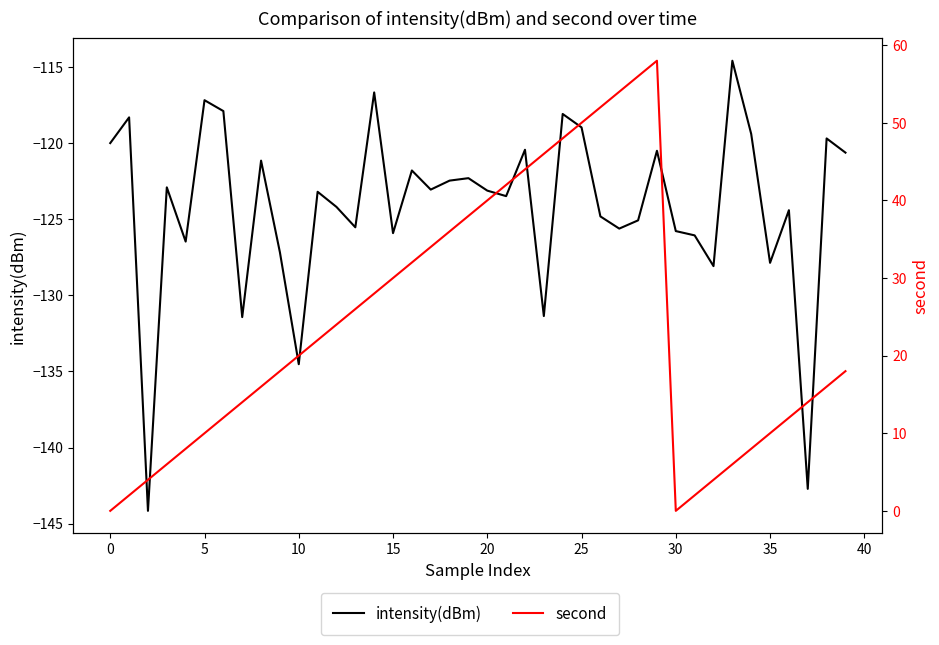

Reading left to right, transcribe all the data shown in this chart.

intensity(dBm): -120.0	-118.3	-144.2	-122.9	-126.5	-117.2	-117.9	-131.4	-121.1	-127.2	-134.5	-123.2	-124.2	-125.5	-116.7	-125.9	-121.8	-123.1	-122.5	-122.3	-123.1	-123.5	-120.4	-131.4	-118.1	-119.0	-124.8	-125.6	-125.1	-120.5	-125.8	-126.1	-128.1	-114.6	-119.4	-127.9	-124.4	-142.7	-119.7	-120.6
second: 0.0	2.0	4.0	6.0	8.0	10.0	12.0	14.0	16.0	18.0	20.0	22.0	24.0	26.0	28.0	30.0	32.0	34.0	36.0	38.0	40.0	42.0	44.0	46.0	48.0	50.0	52.0	54.0	56.0	58.0	0.0	2.0	4.0	6.0	8.0	10.0	12.0	14.0	16.0	18.0